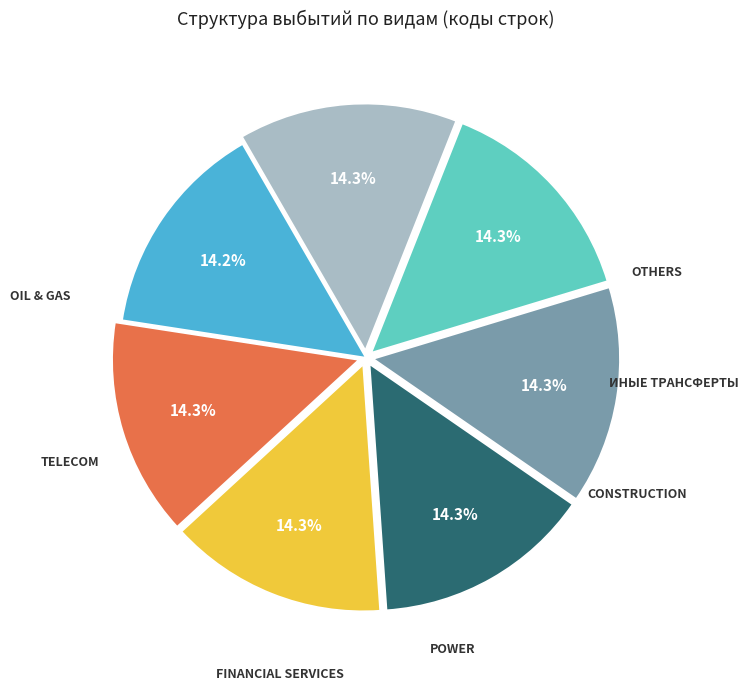

Does any single category account for the majority?

No